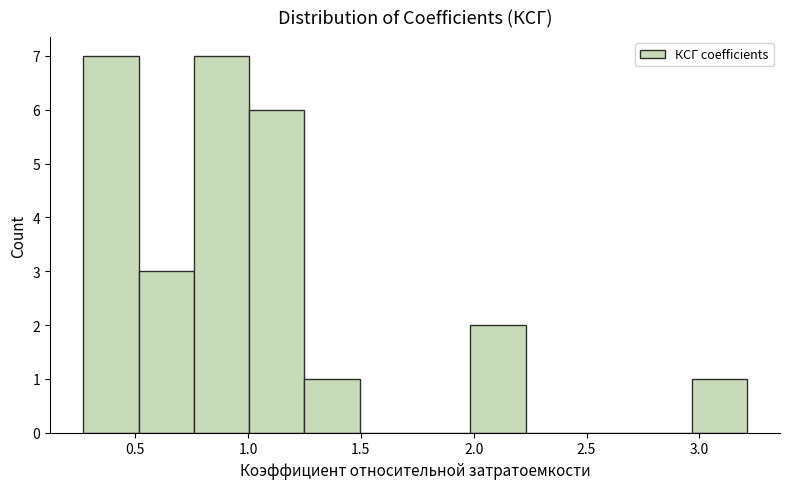

Reading left to right, transcribe this chart: for each bar, give the range it covers on the x-axis and its height. Neither the bar edges nor the heights are printed on the chart, so give them approximately, as read against the axes.

0.270 to 0.515: 7
0.515 to 0.760: 3
0.760 to 1.005: 7
1.005 to 1.250: 6
1.250 to 1.495: 1
1.495 to 1.740: 0
1.740 to 1.985: 0
1.985 to 2.230: 2
2.230 to 2.475: 0
2.475 to 2.720: 0
2.720 to 2.965: 0
2.965 to 3.210: 1